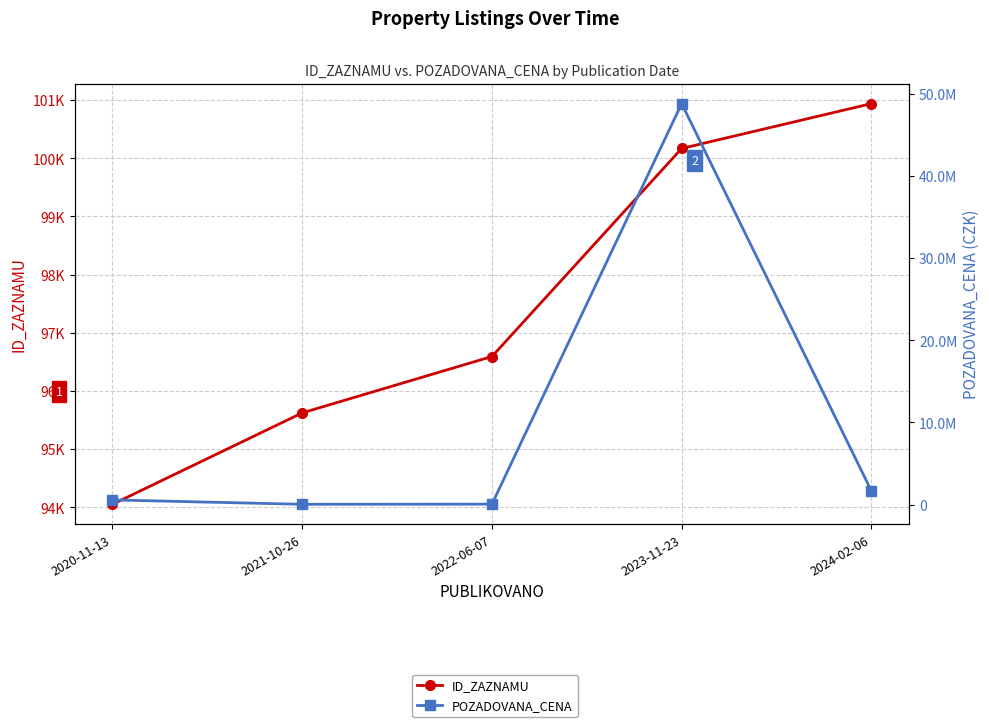

What are all the series names shown in the legend?

ID_ZAZNAMU, POZADOVANA_CENA